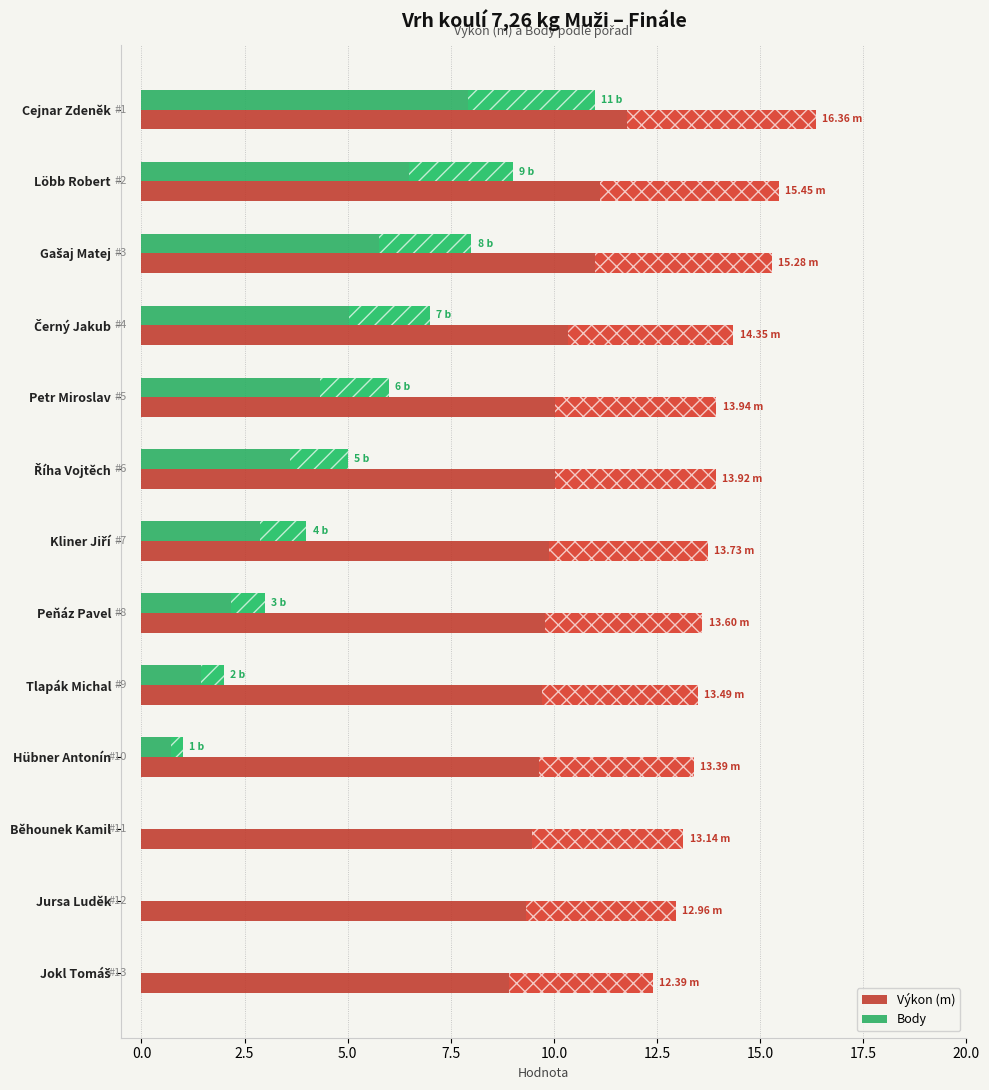

Which series changed the most between Löbb Robert and Běhounek Kamil?

Body